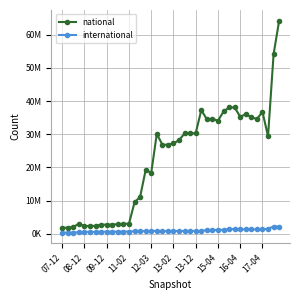

Reading left to right, list all the values displayed in this chart.

national: 1797645	1797645	2024576	2998927	2268937	2345014	2345869	2721782	2722013	2722013	2859397	2941008	3026180	9447848	11090159	19211047	18349767	30117882	26825583	26825611	27225459	28210426	30221211	30221211	30342046	37290891	34488805	34664345	34059465	36863479	38068917	38078275	35273780	36046866	35154926	34574464	36757055	29361190	54150590	64281058
international: 329199	329199	333983	434967	532435	532869	533488	565738	584755	584787	620149	642574	642802	732883	735878	739554	723792	839817	764520	764542	775555	800767	801595	801595	801595	801755	1087459	1103202	1108732	1196002	1380888	1382680	1273992	1320909	1268722	1268003	1279429	1486072	2144043	2143945